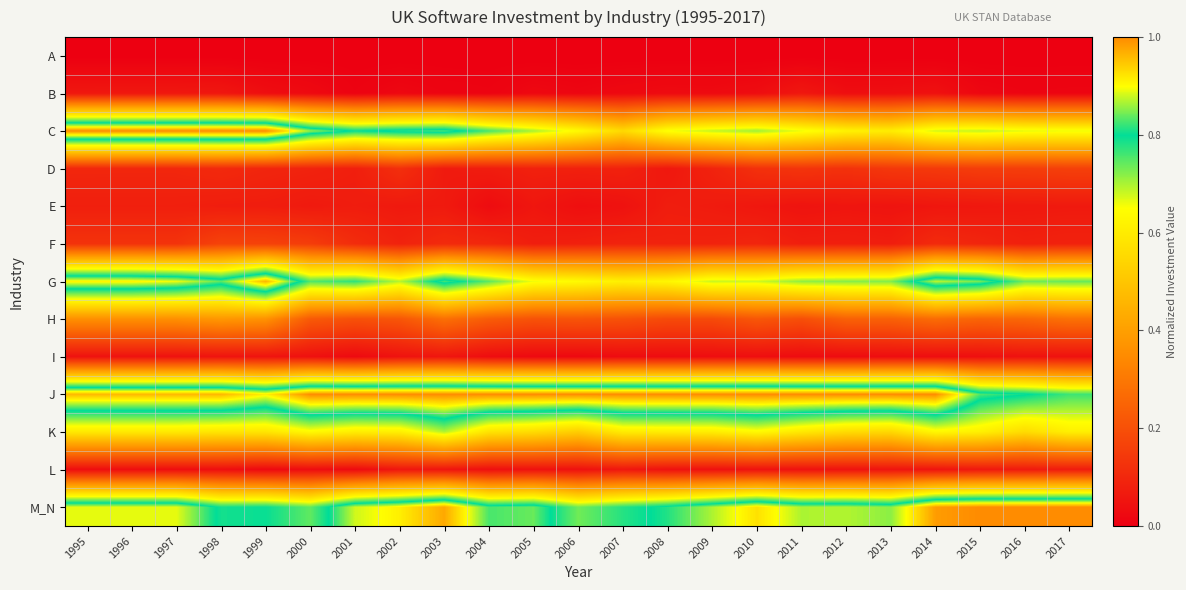

How many data points does each series have?

23